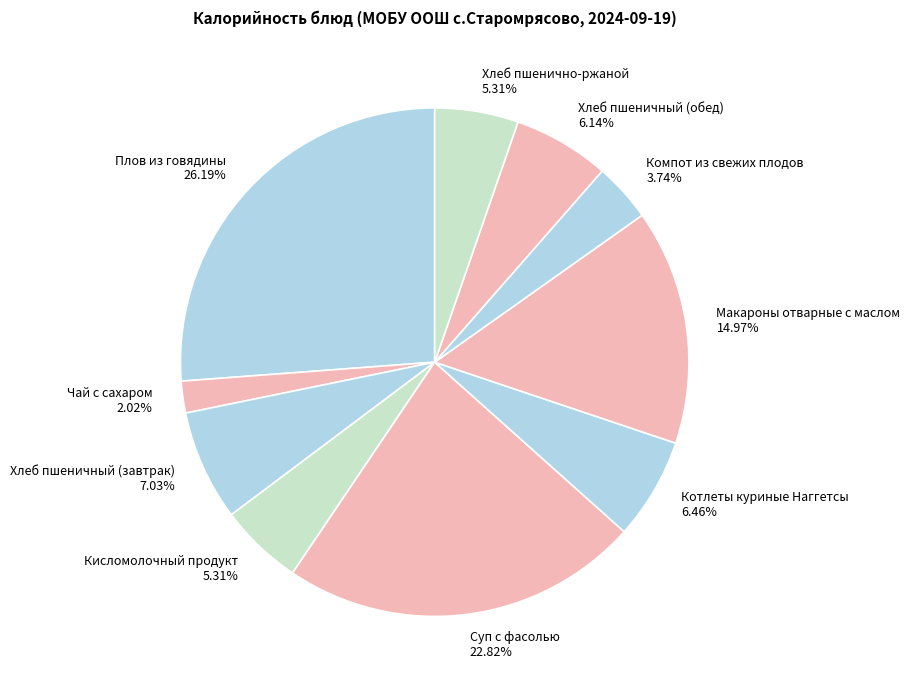

Does Суп с фасолью account for over 50% of the chart?

No